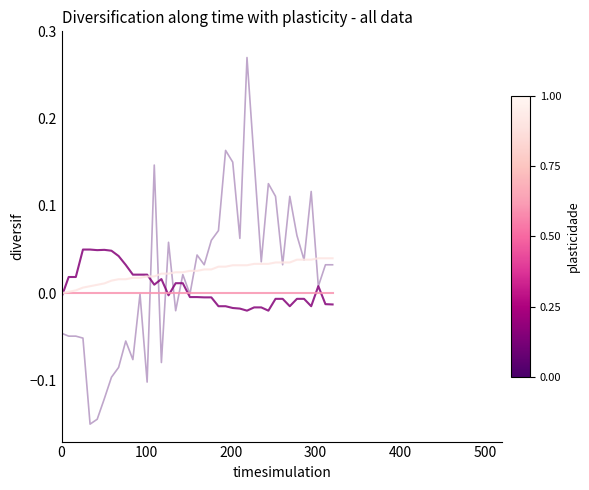

Does the chart have visible grid lines?

No